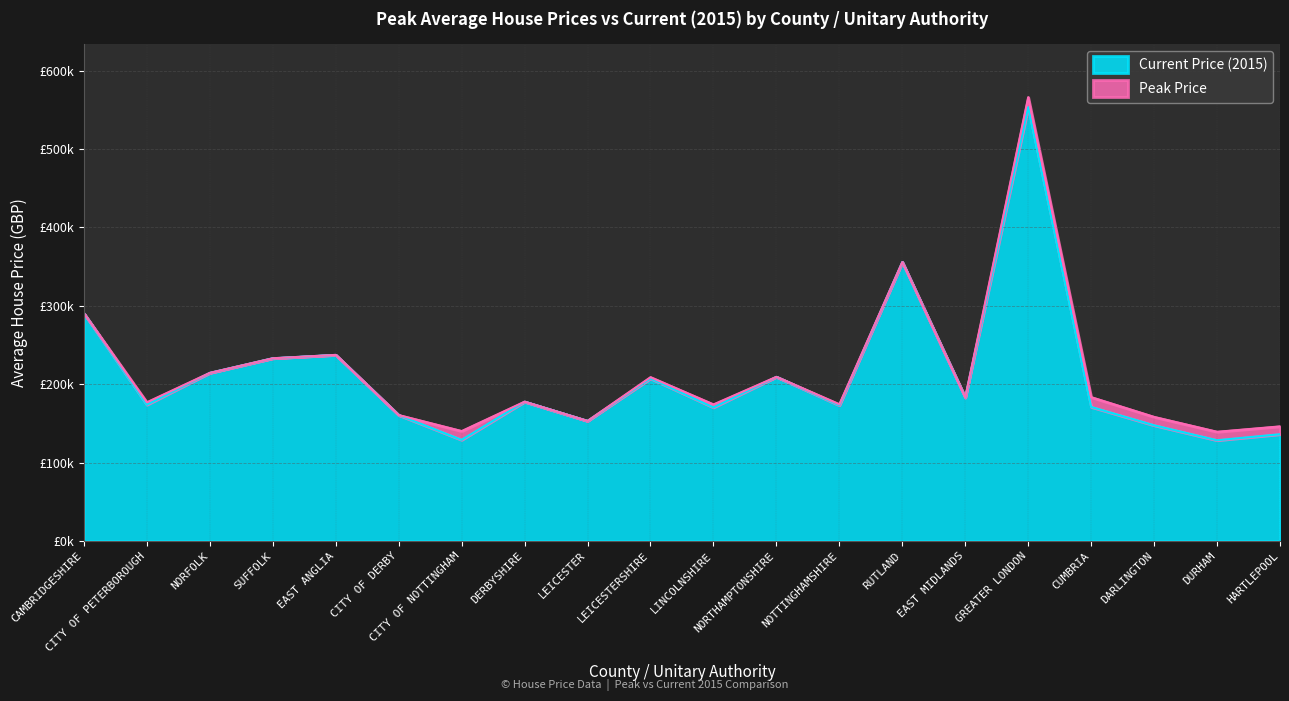

How many data points does each series have?

20